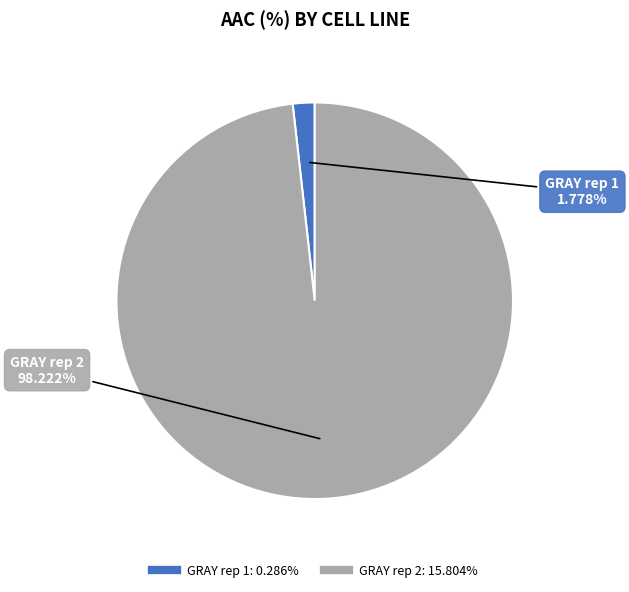

Rank the categories by value from lowest to highest.

GRAY rep 1, GRAY rep 2